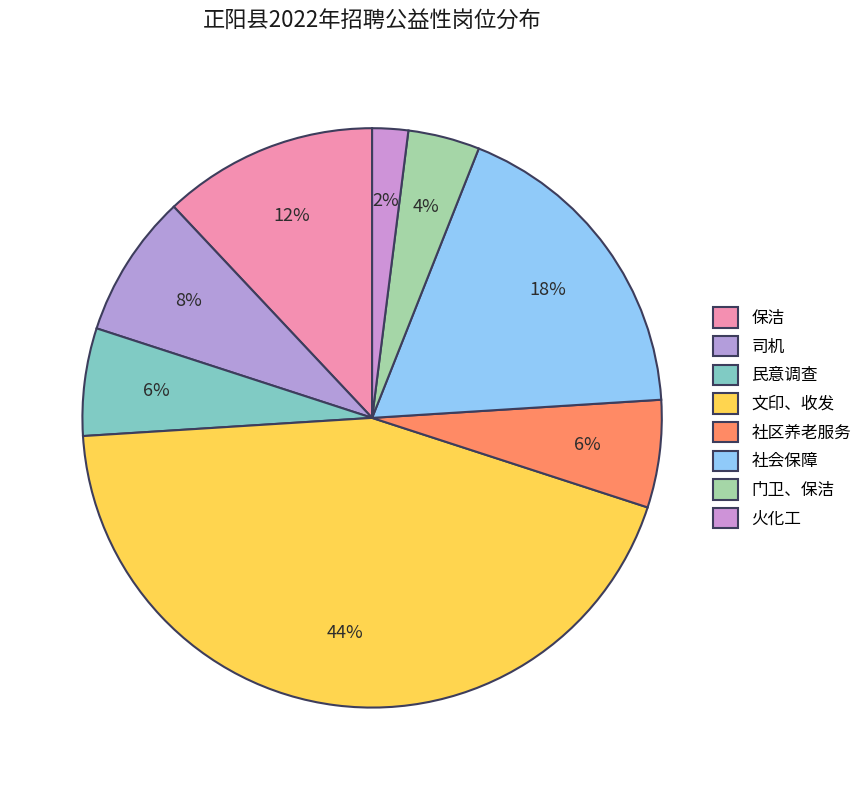

Count the number of slices in the pie.

8